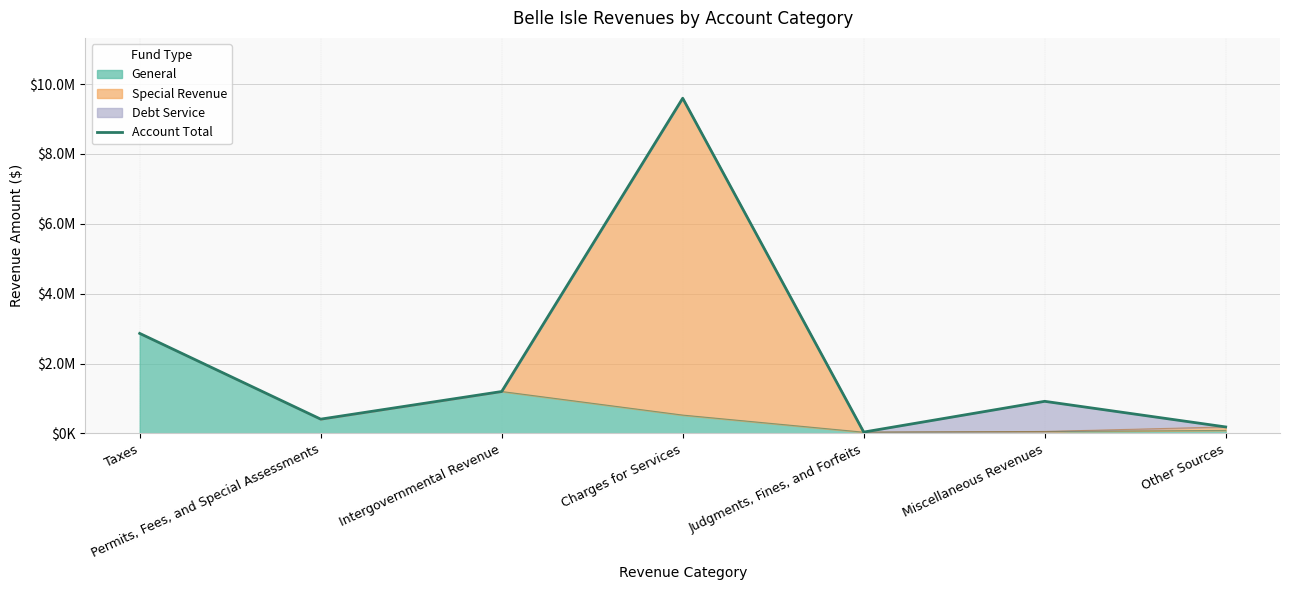

The value at Other Sources is 187512. True or false?

True